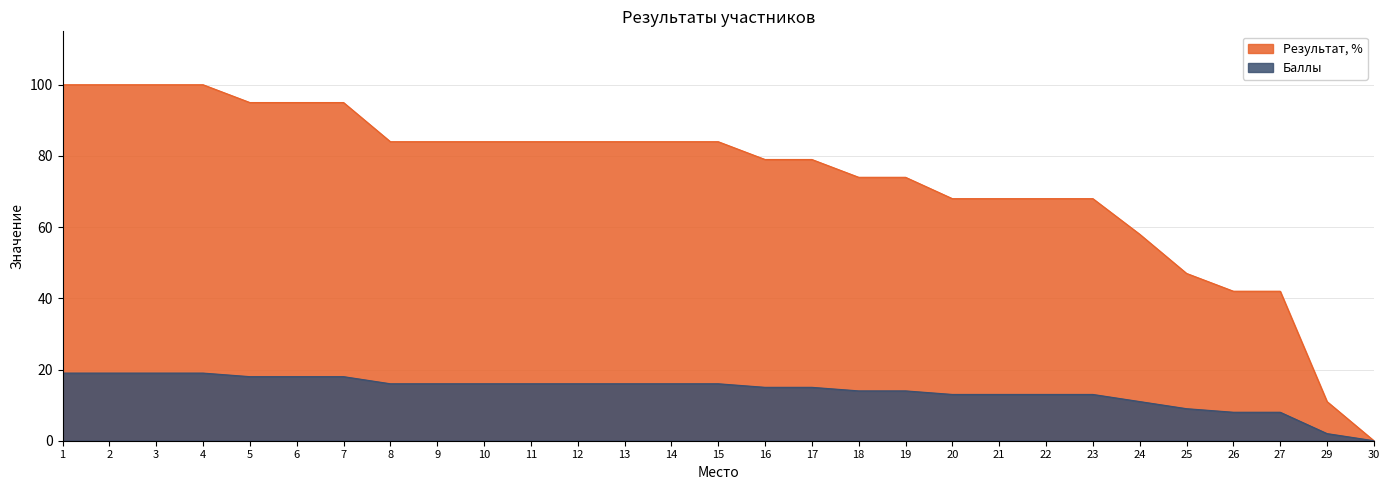

At which category is the sum across all series the highest?

1